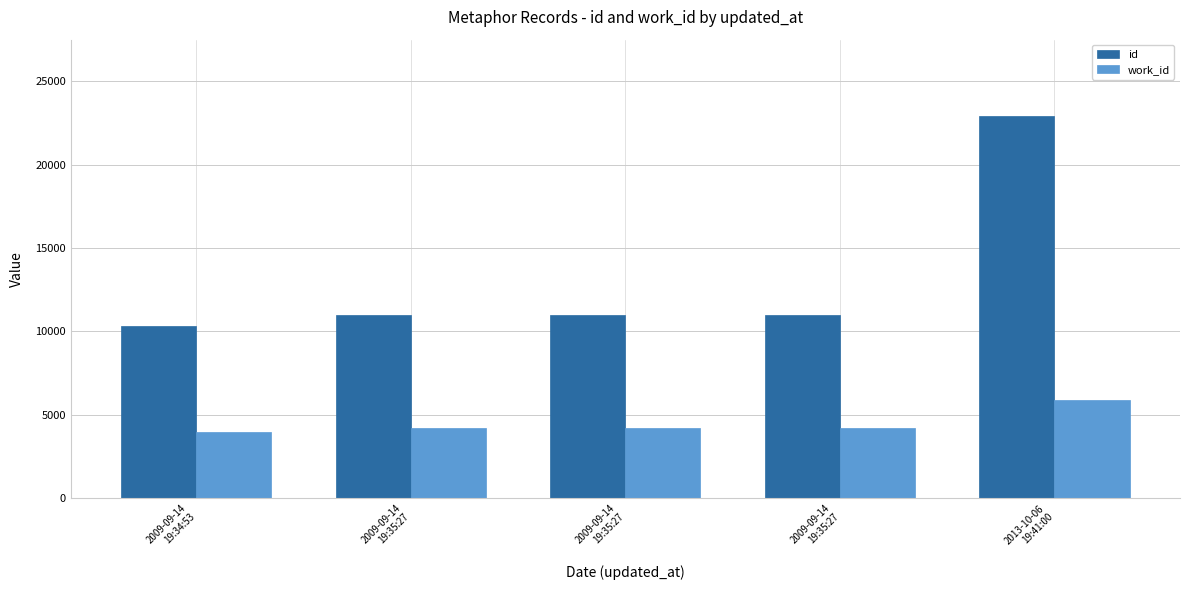

Reading left to right, what are all the values shown in this chart?

id: 2009-09-14
19:34:53=10327	2009-09-14
19:35:27=10995	2009-09-14
19:35:27=10996	2009-09-14
19:35:27=10999	2013-10-06
19:41:00=22921
work_id: 2009-09-14
19:34:53=3963	2009-09-14
19:35:27=4217	2009-09-14
19:35:27=4217	2009-09-14
19:35:27=4217	2013-10-06
19:41:00=5880